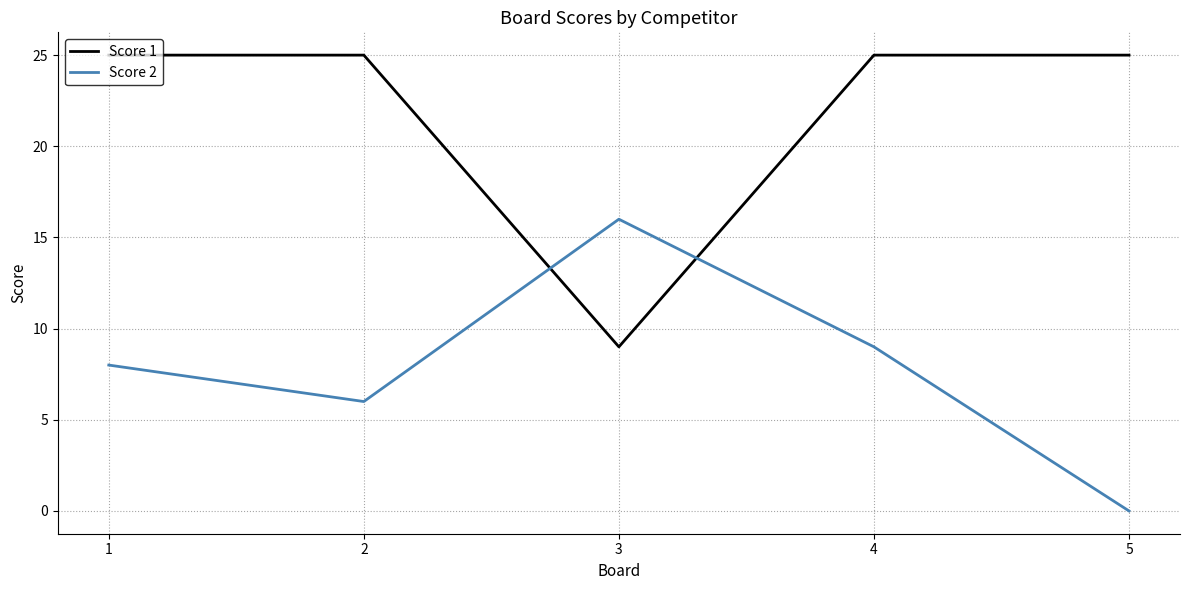

Rank the series by their average value, from highest to lowest.

Score 1, Score 2